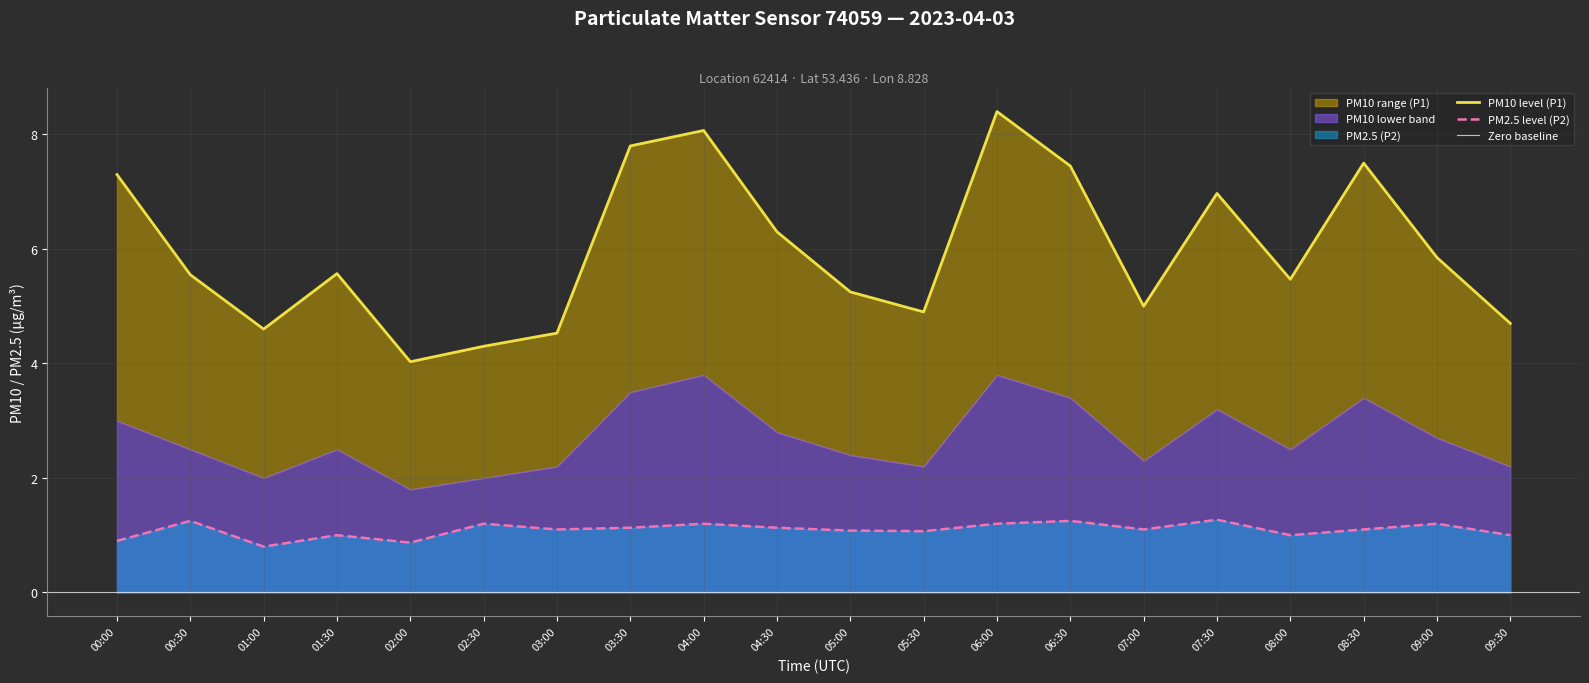

The value of PM2.5 level (P2) at 09:00 is 0.3. True or false?

False